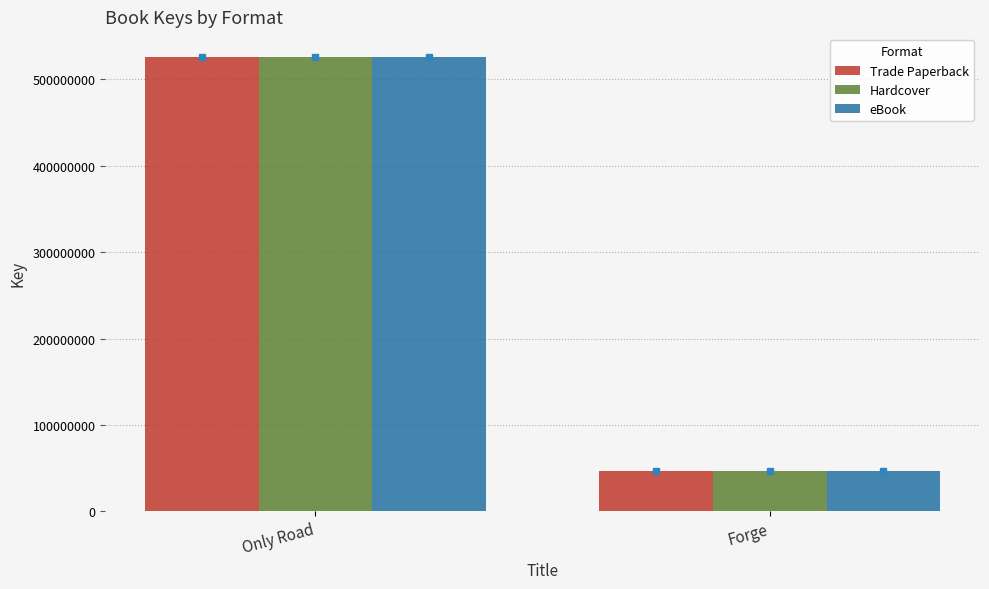

What value does the Trade Paperback series have at Forge, to the nearest 100?

46517900